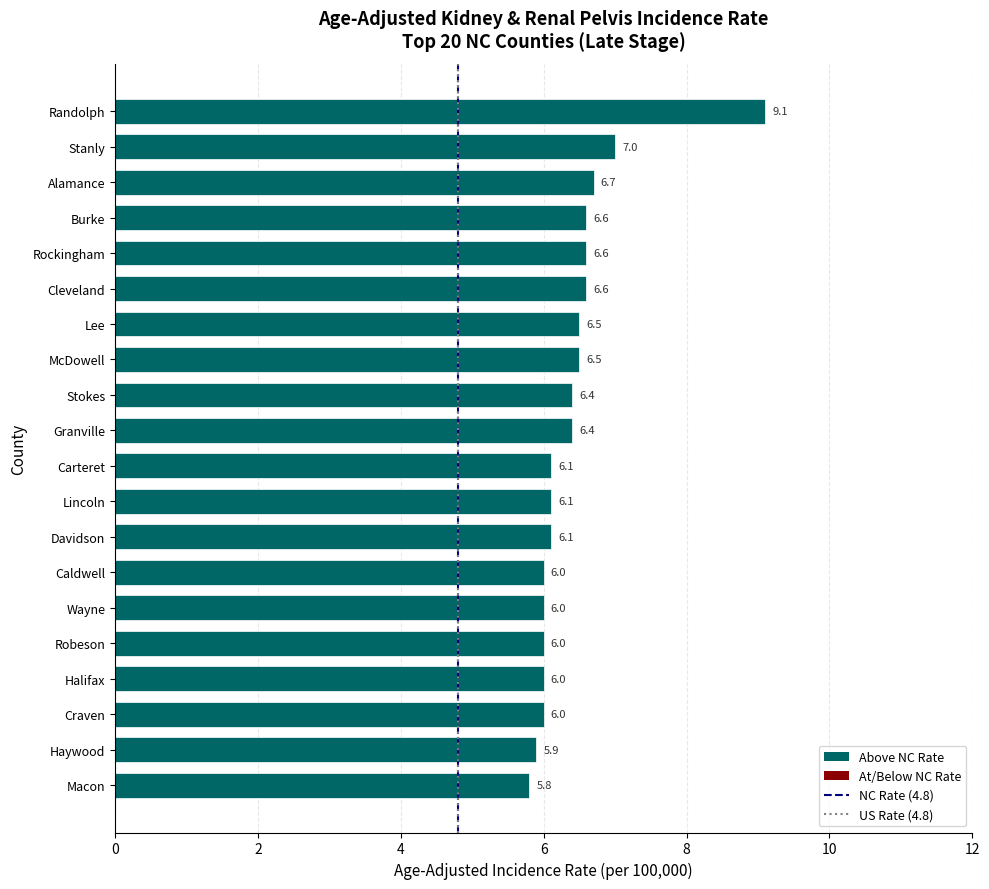

What is the difference between the values at Carteret and Alamance?

0.6